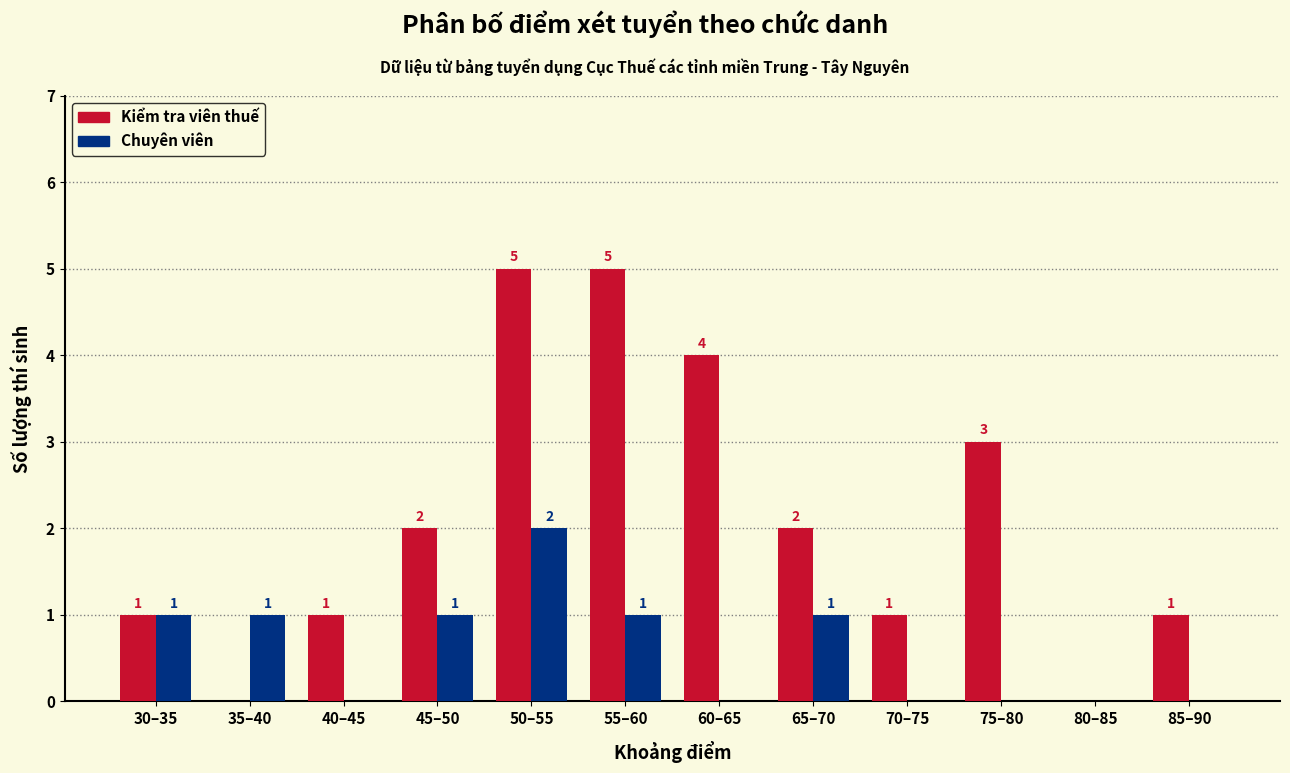

The Chuyên viên series shows 1 at 55–60. True or false?

True